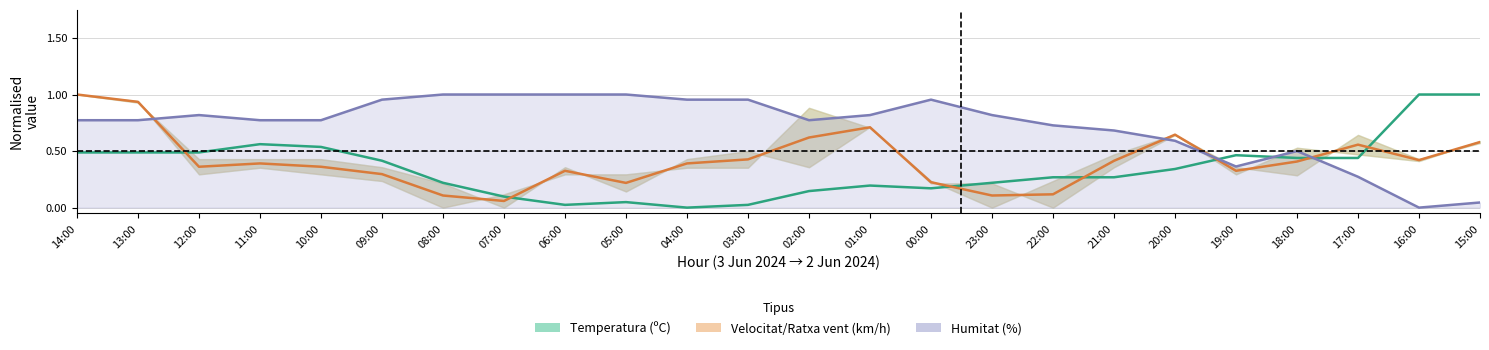

Between 10:00 and 14:00, which is larger?

10:00